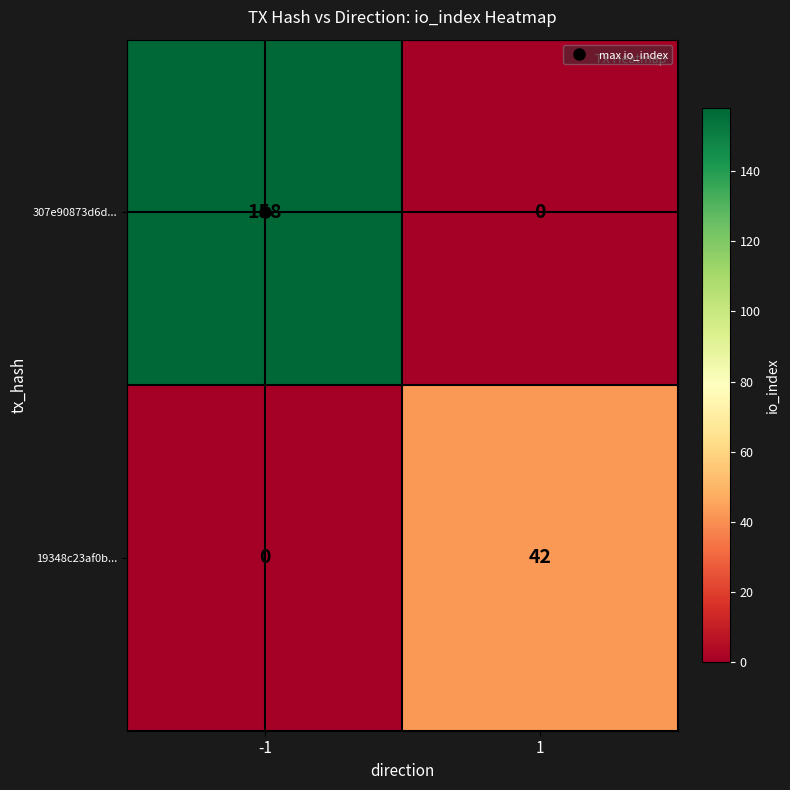

List the series in order of their peak value, lowest first.

19348c23af0b..., 307e90873d6d...